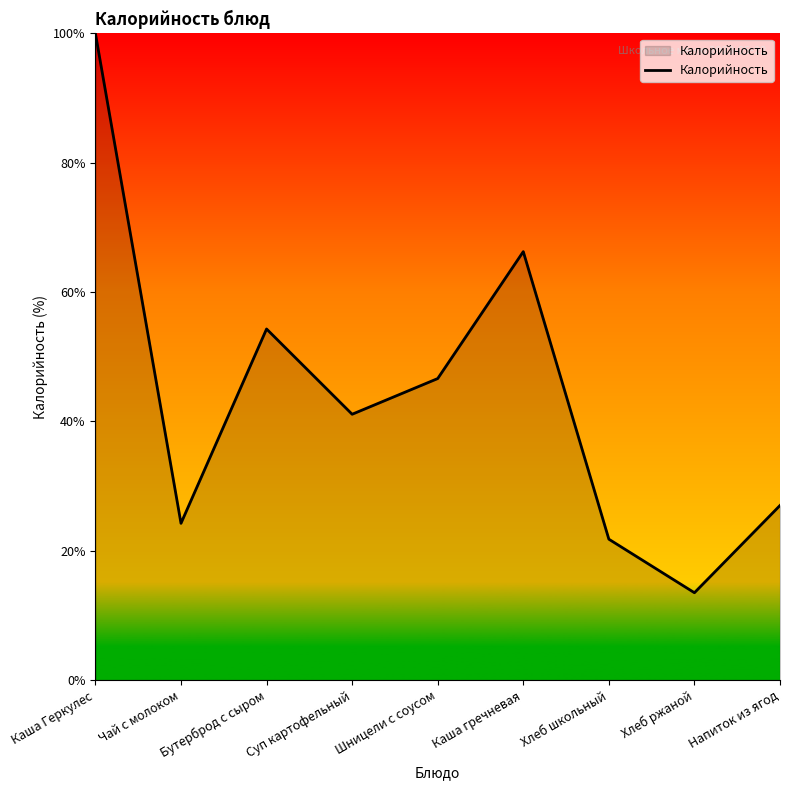

Between Хлеб школьный and Каша гречневая, which is larger?

Каша гречневая